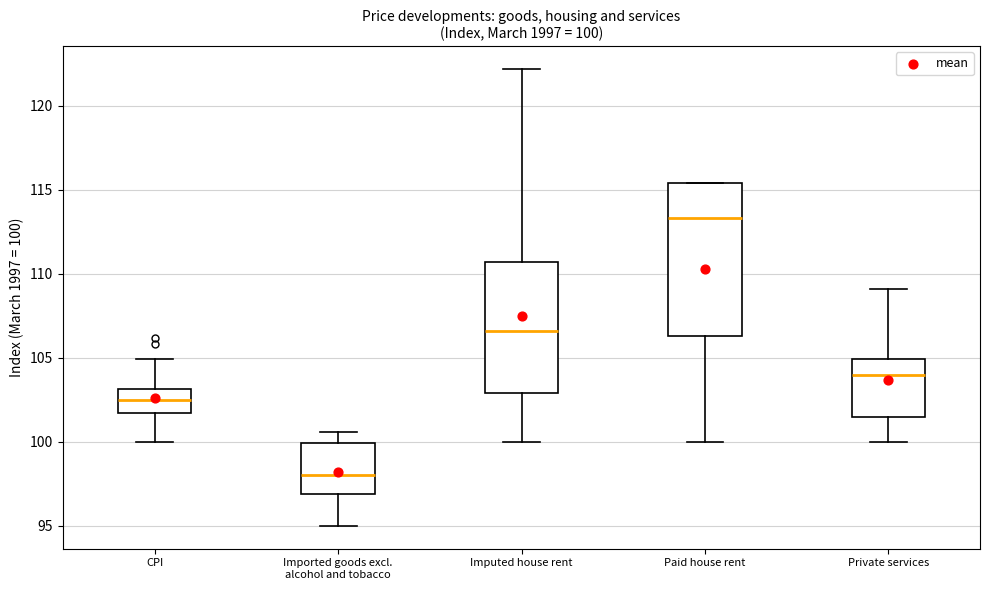

Which box is the tallest, from its lower edge to its upper edge?

Paid house rent